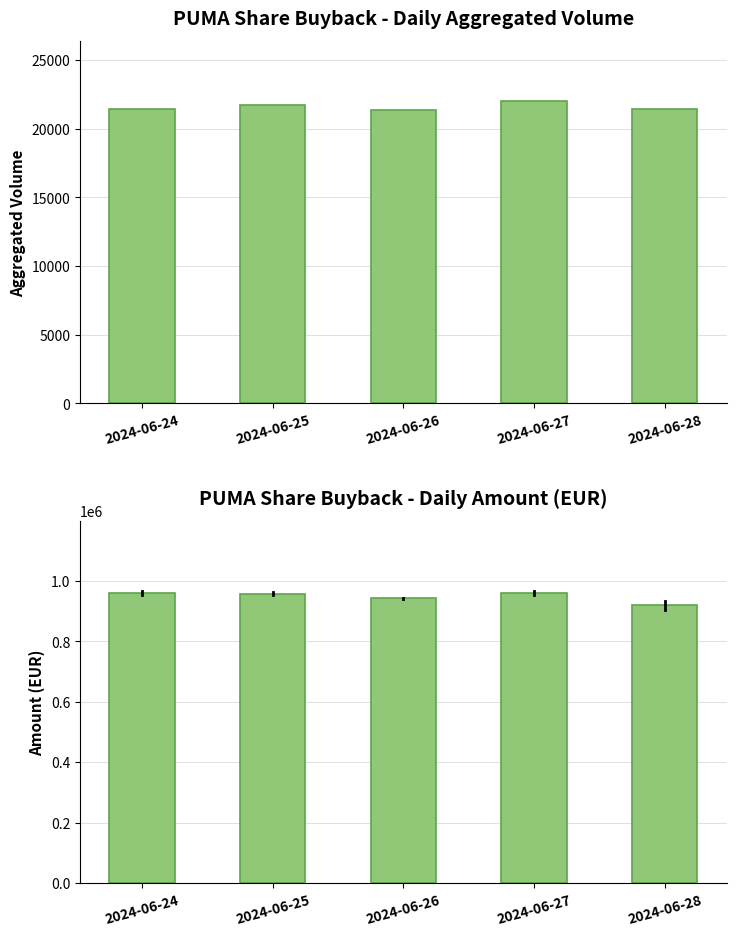

How many groups of bars are there?

5